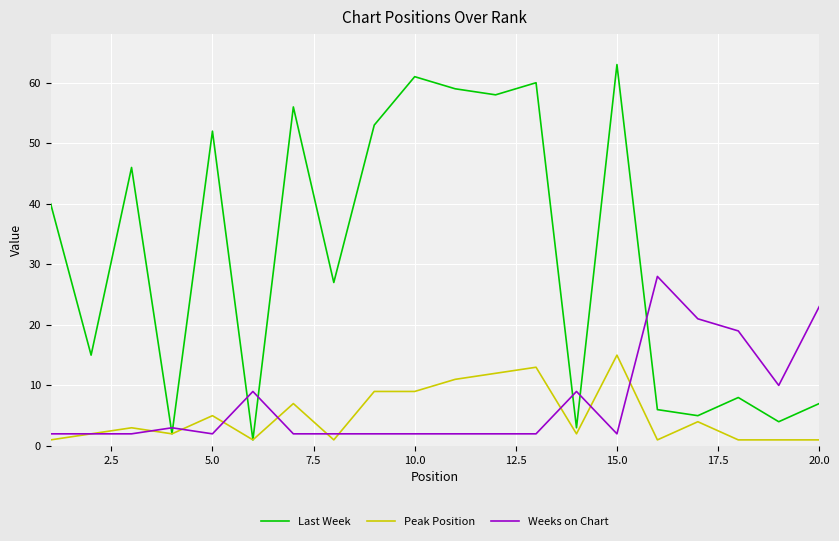

Which series has the widest spread of values?

Last Week